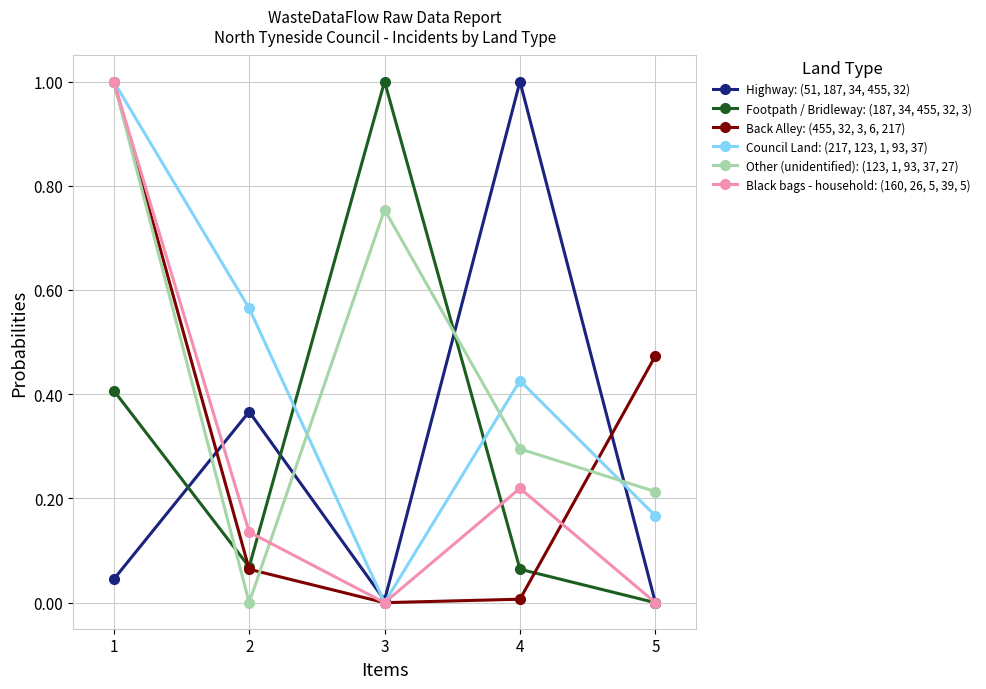

The value of Footpath / Bridleway: (187, 34, 455, 32, 3) at 3 is 1.0. True or false?

True